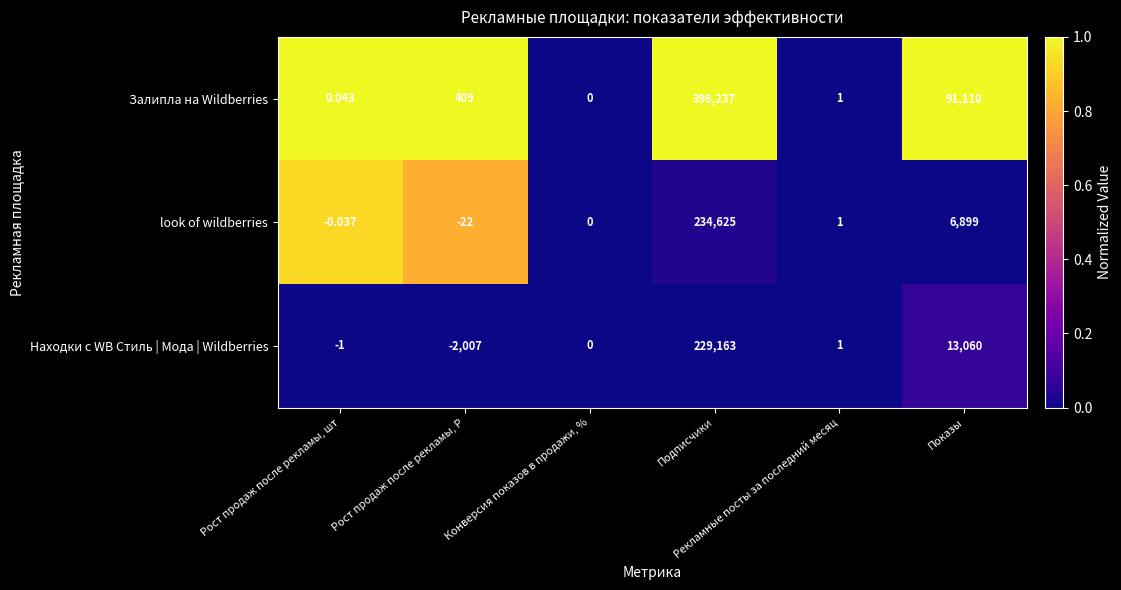

At which category is the sum across all series the highest?

Подписчики